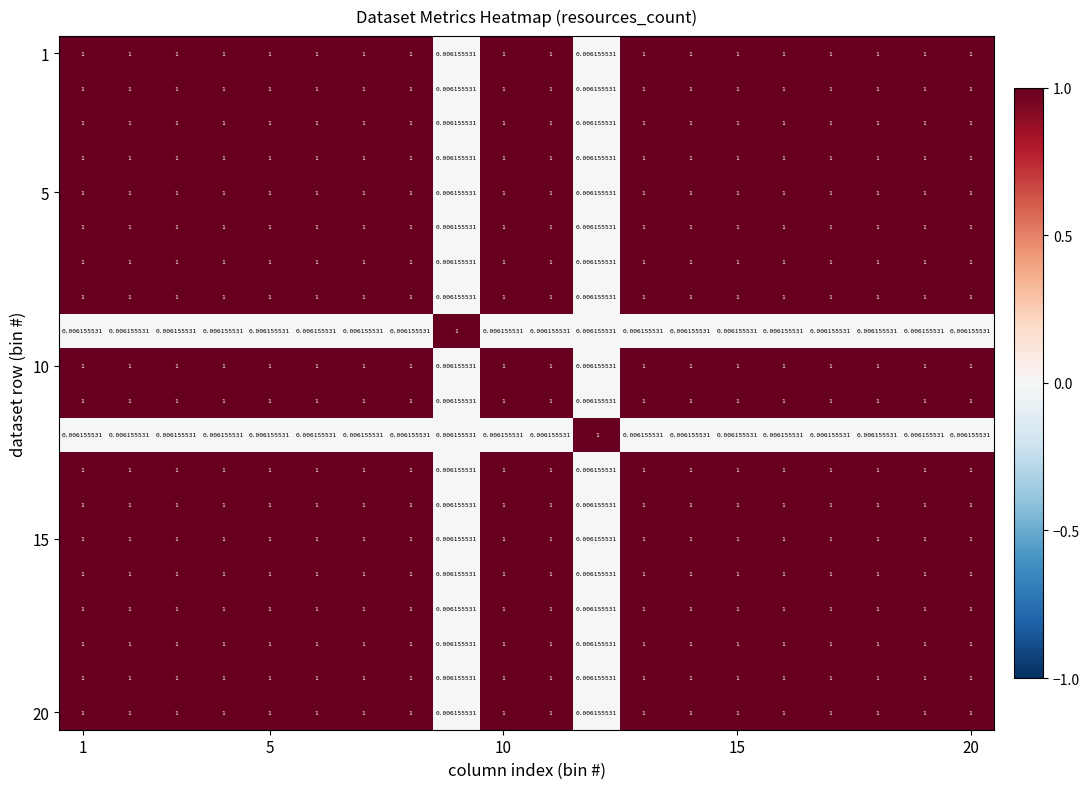

At which category is the sum across all series the highest?

1